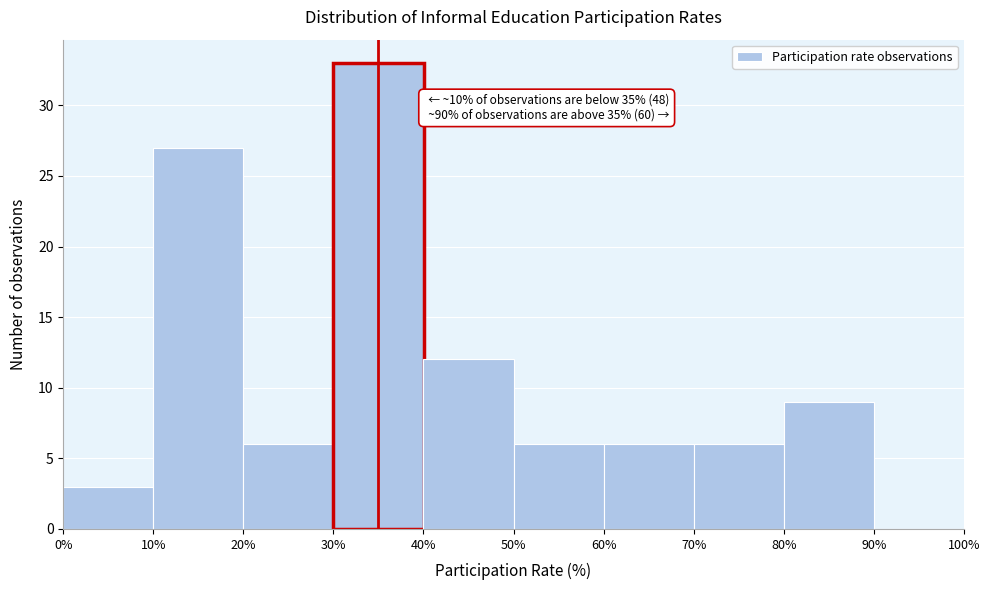

Over which range of the x-axis is the bar tallest?

30% to 40%